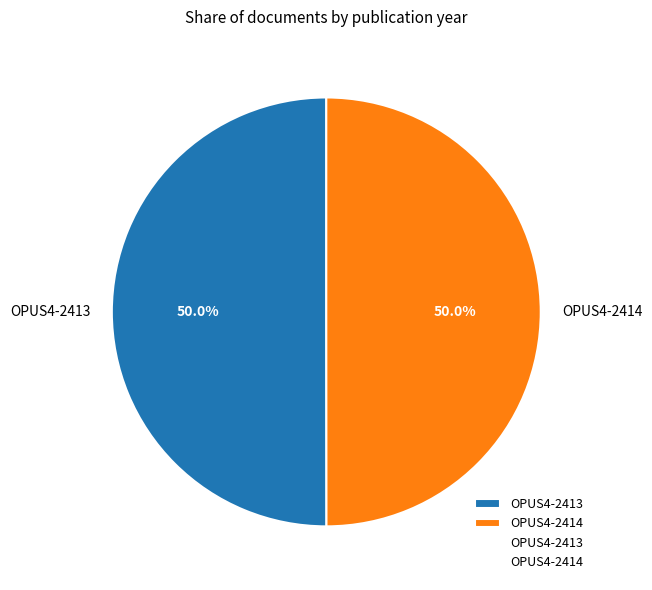

How many slices are in this pie chart?

2